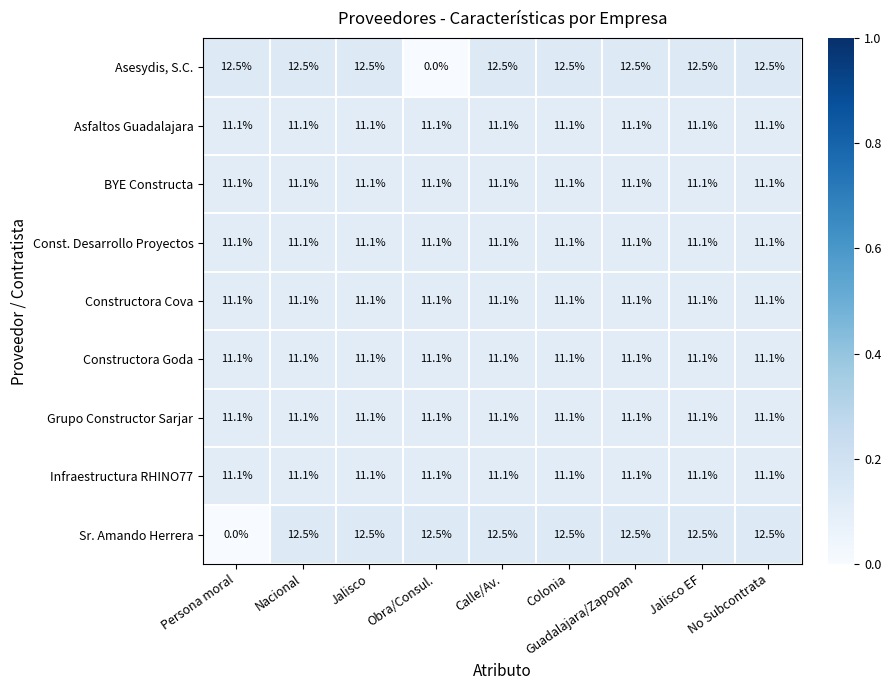

Read the Constructora Cova value at Jalisco EF.

11.1